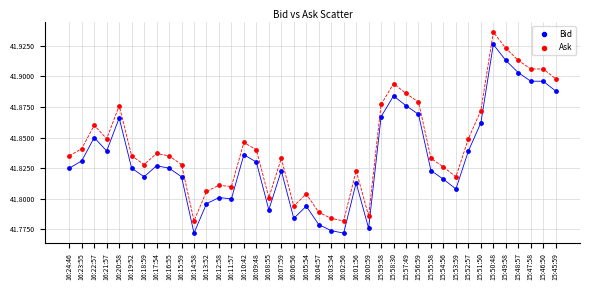

Which series reaches the minimum Y coordinate?

Bid